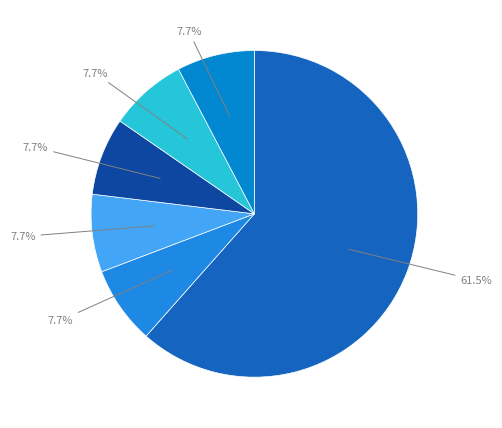

Count the number of slices in the pie.

6